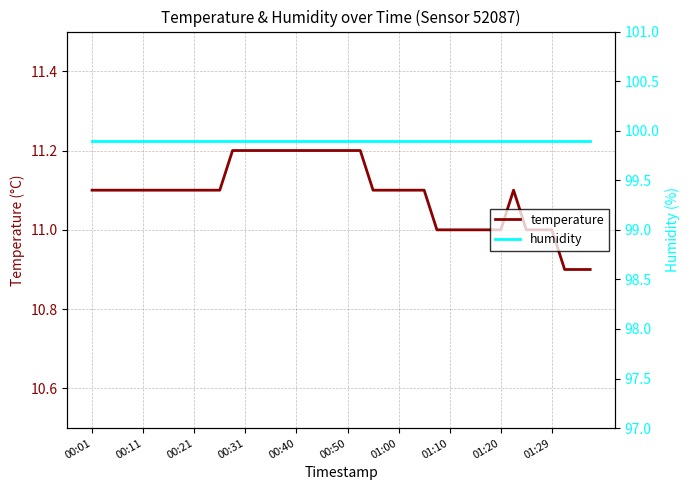

The temperature series shows 17.7 at 00:01. True or false?

False